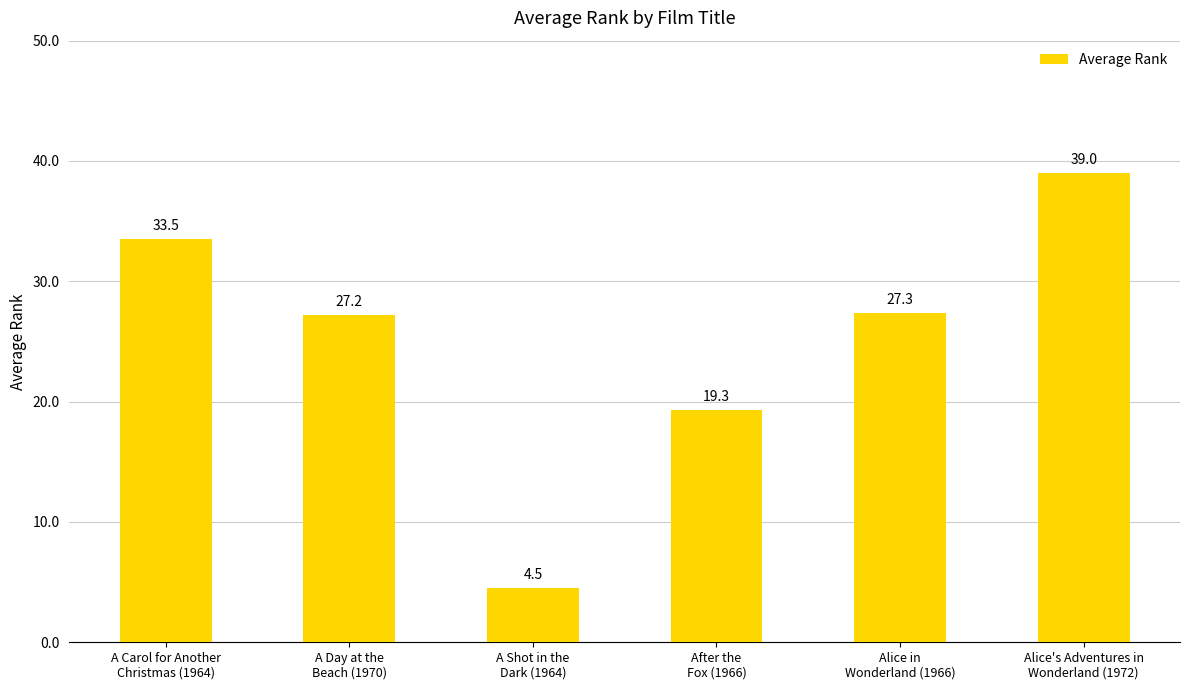

Rank the categories by value from lowest to highest.

A Shot in the
Dark (1964), After the
Fox (1966), A Day at the
Beach (1970), Alice in
Wonderland (1966), A Carol for Another
Christmas (1964), Alice's Adventures in
Wonderland (1972)